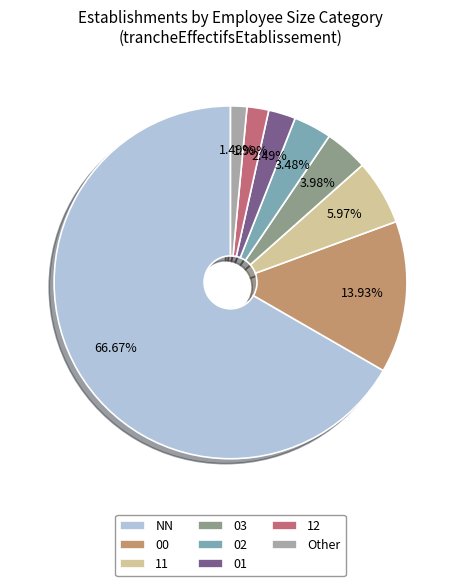

To the nearest percent, what is the average slice percentage?

12%